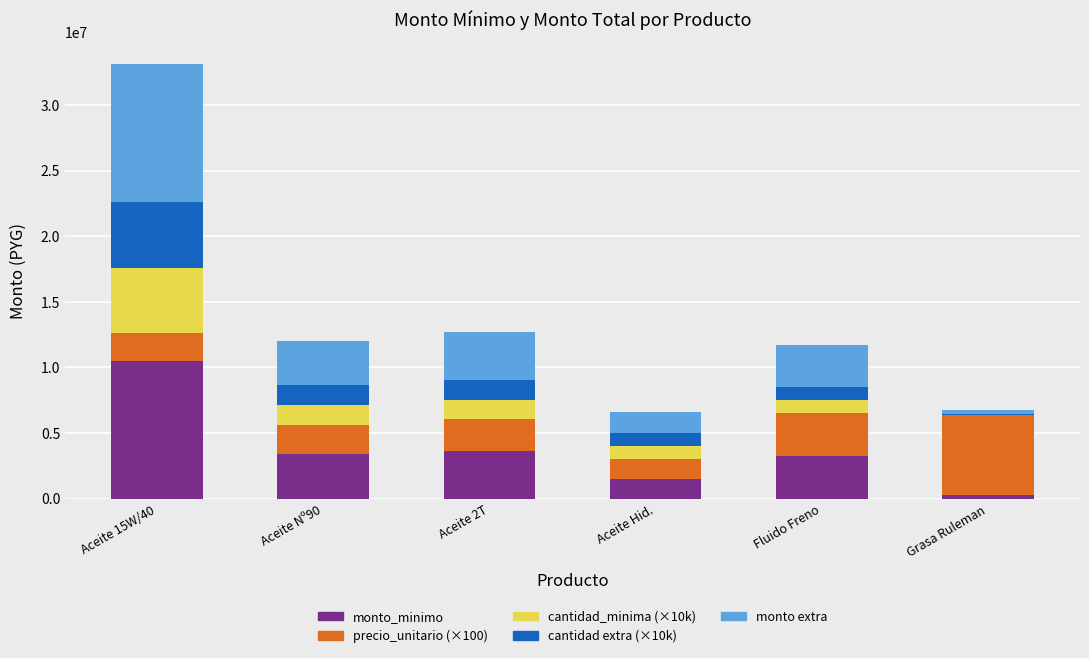

What is the total value across all series at Fluido Freno?

11746100